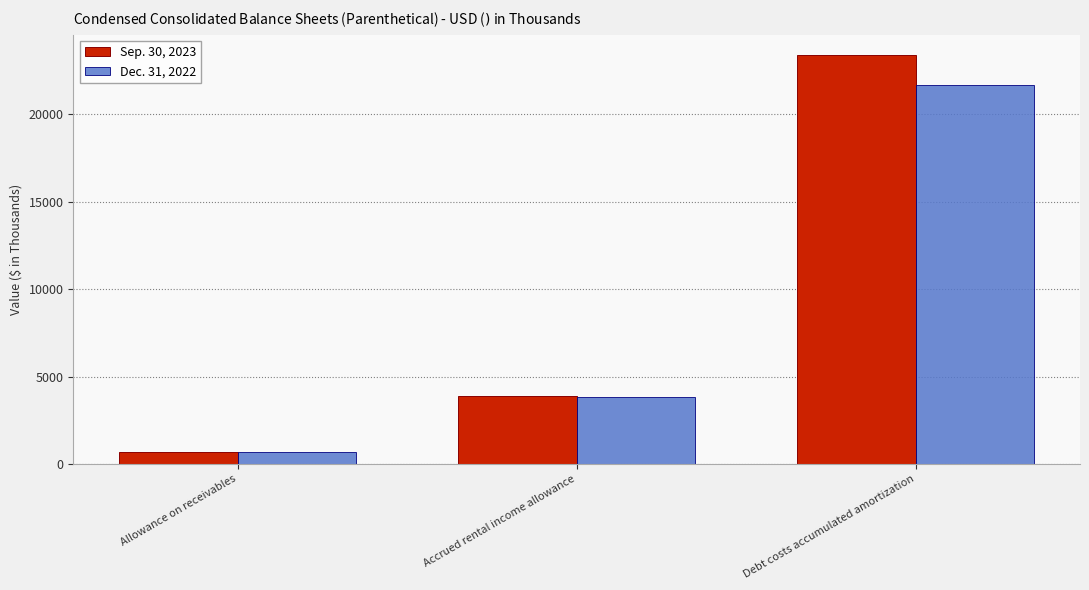

Which label corresponds to the largest value in the chart?

Debt costs accumulated amortization